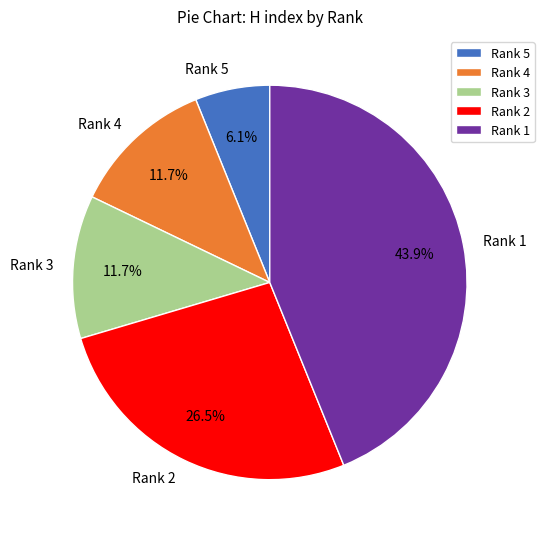

Is there any slice that represents more than half of the pie?

No